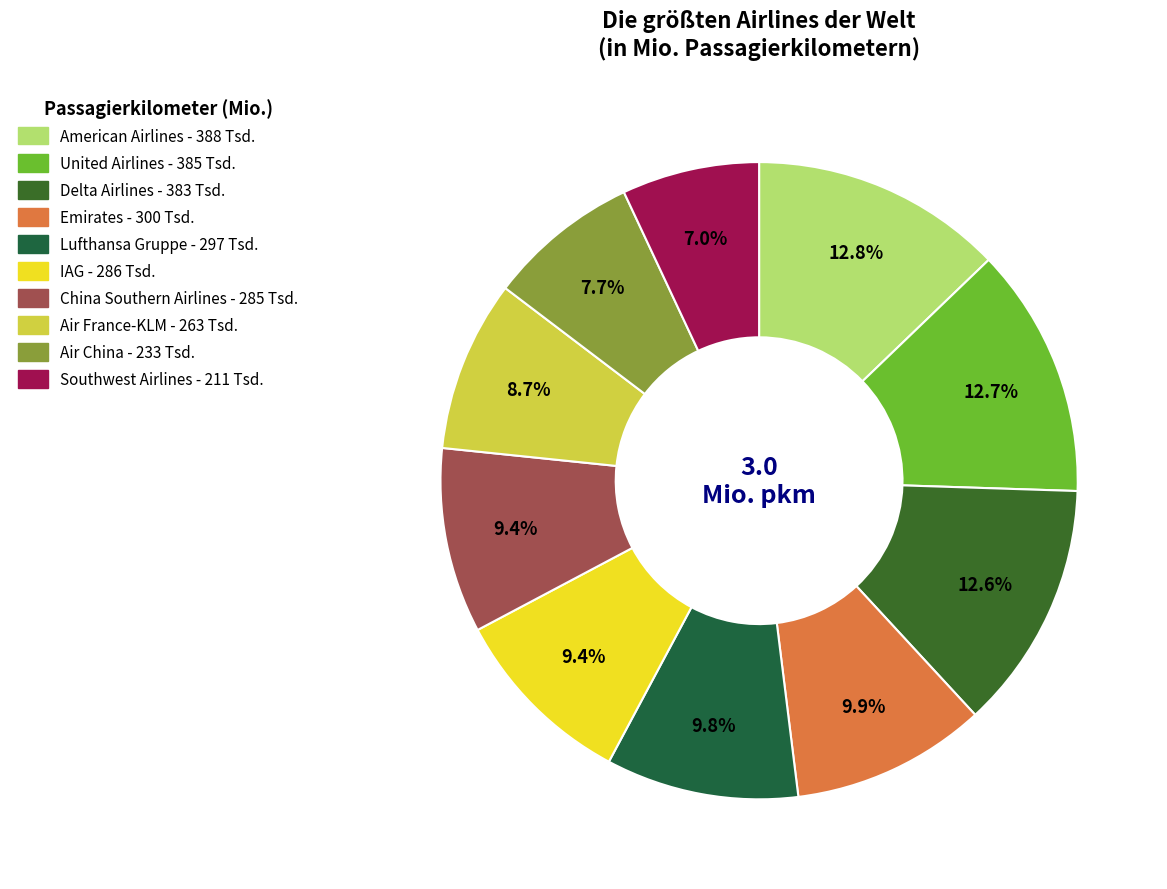

Count the number of slices in the pie.

10